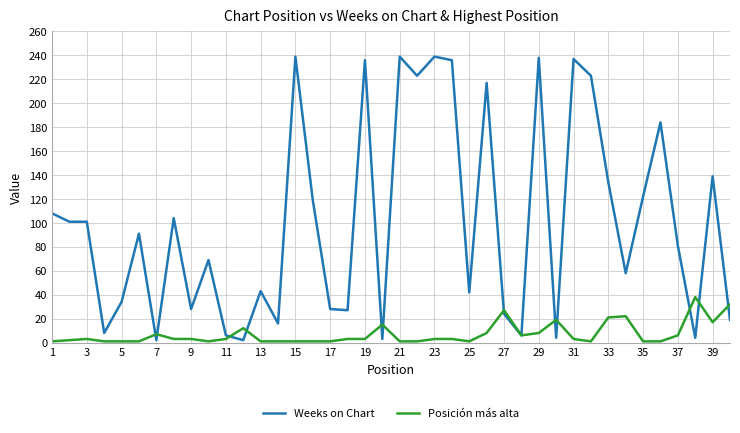

List the series in order of their overall mean, lowest first.

Posición más alta, Weeks on Chart